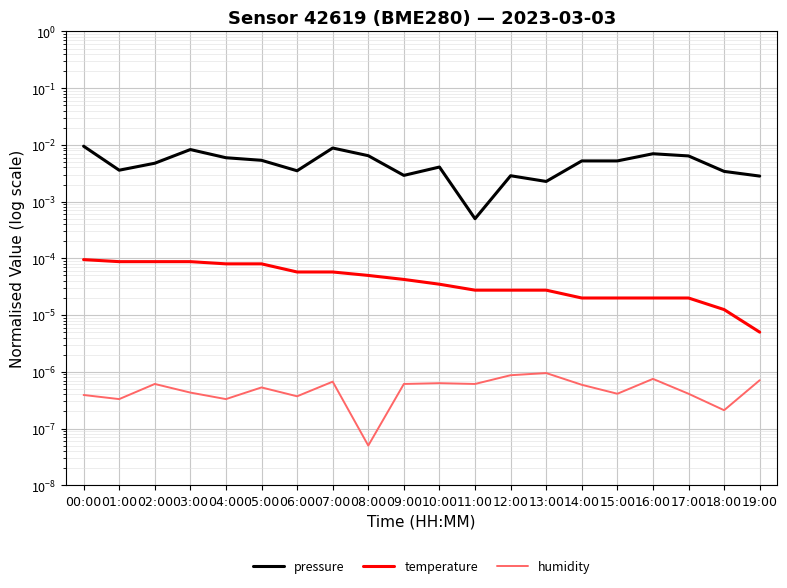

True or false: pressure has more than 1 interior local peaks.

True